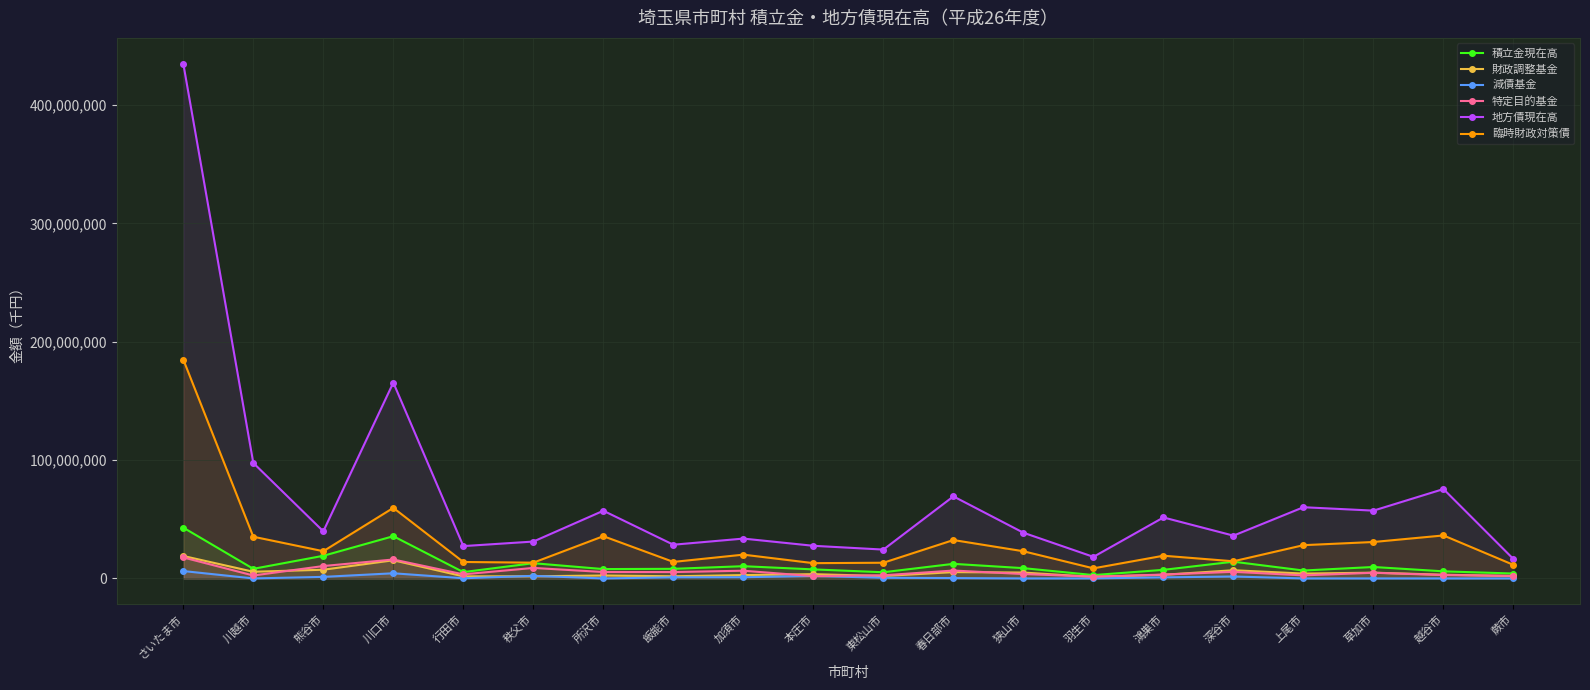

What position from the right is 所沢市?

14